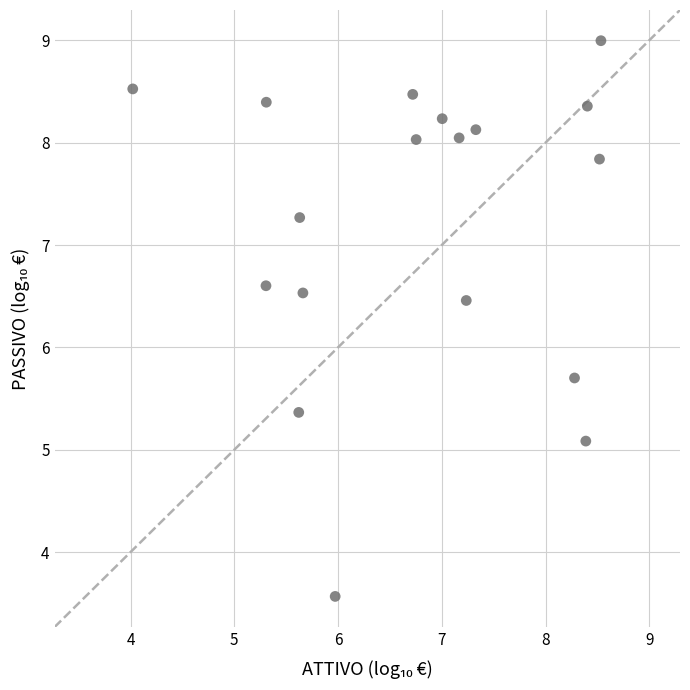

What is the range of Y values (max minus min)?

5.4